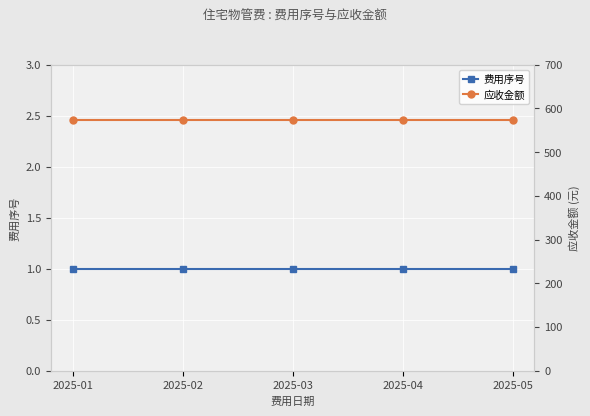

Which has a higher value, 2025-04 or 2025-03?

2025-04